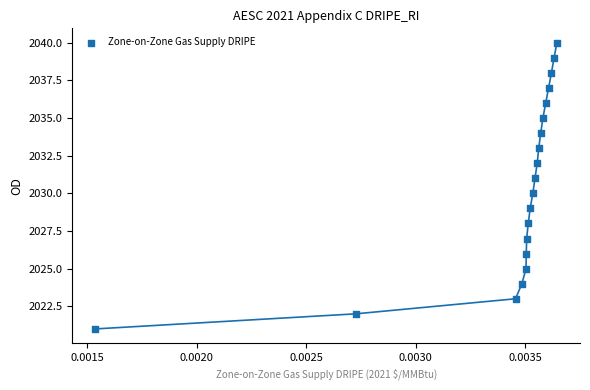

What is the range of Y values (max minus min)?

19